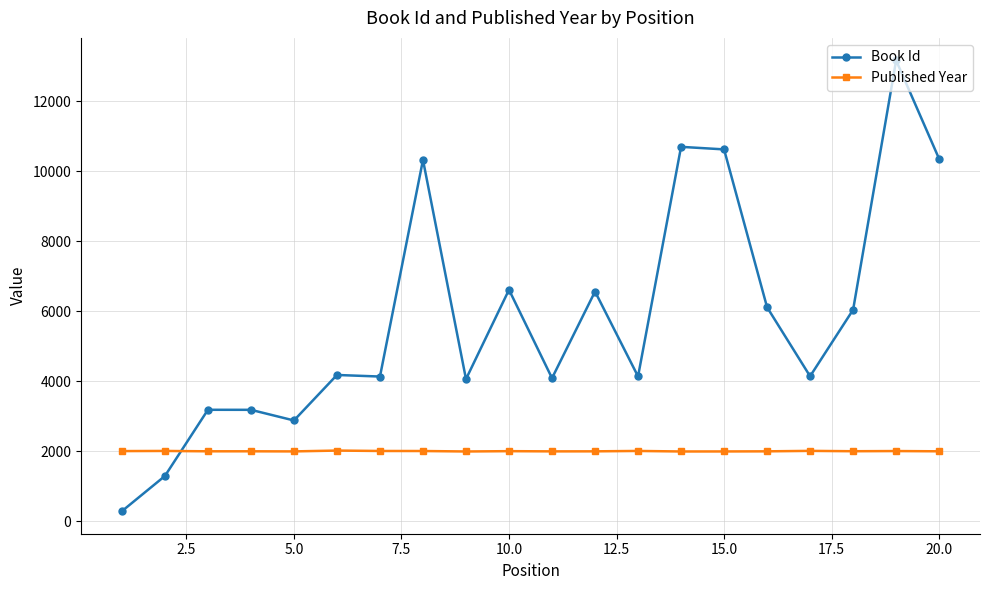

What are all the series names shown in the legend?

Book Id, Published Year